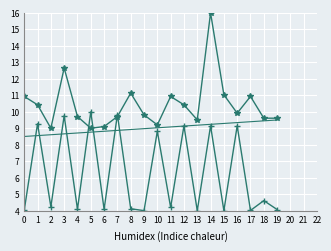

What is the spread (max minus min) of values at 11?

6.7